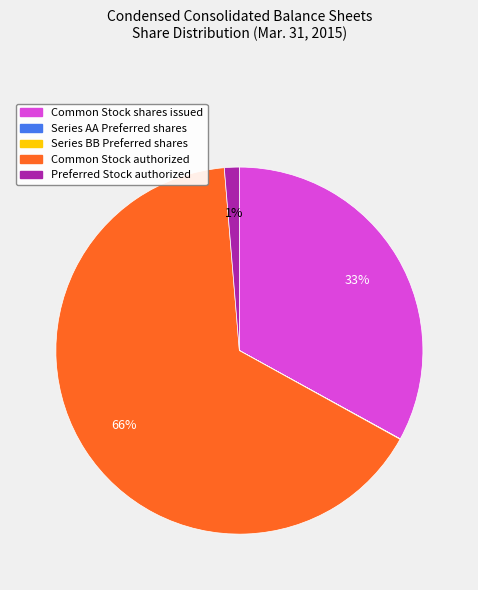

Does Preferred Stock authorized account for over 50% of the chart?

No